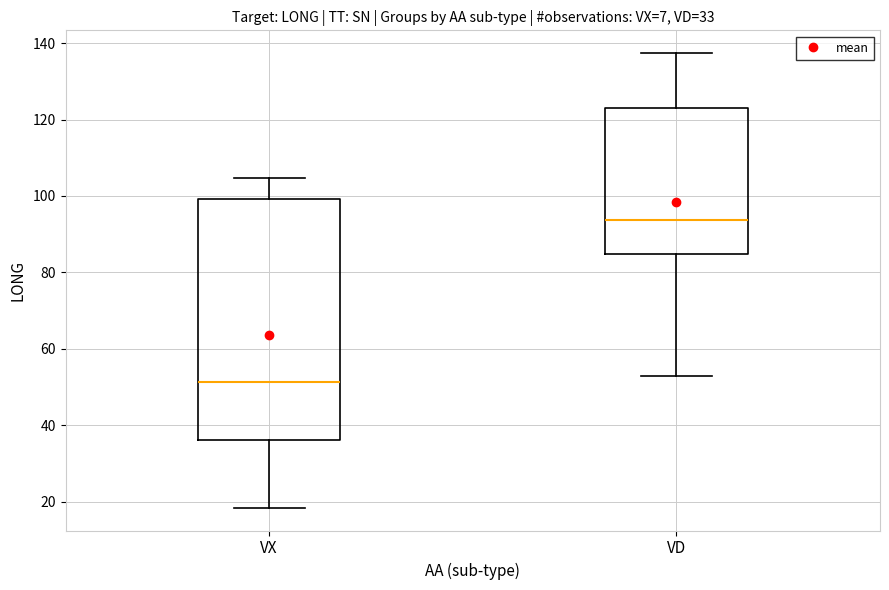

Which box is the tallest, from its lower edge to its upper edge?

VX